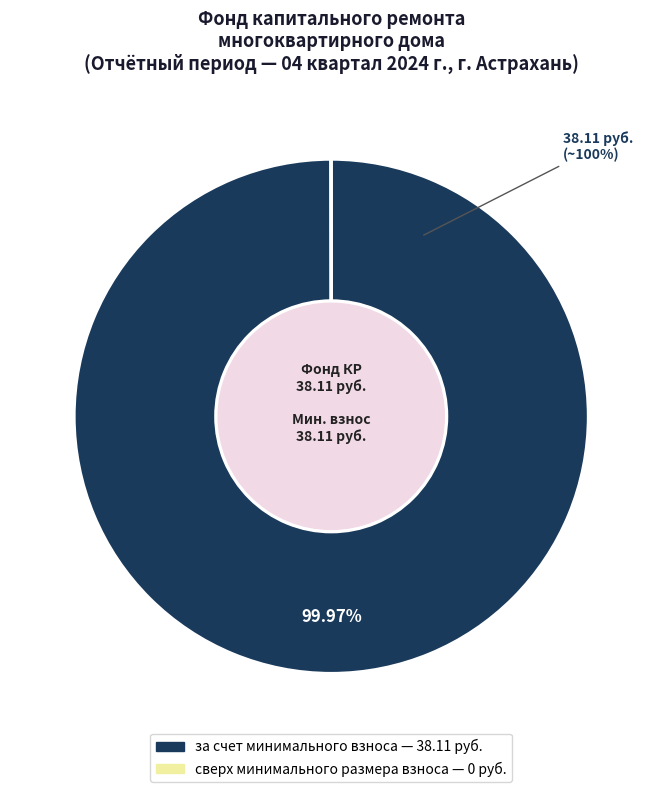

Which category has the biggest portion of the pie?

за счет минимального взноса